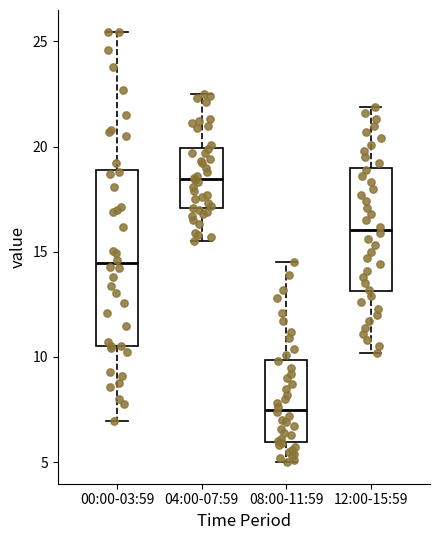

Which box is the tallest, from its lower edge to its upper edge?

00:00-03:59